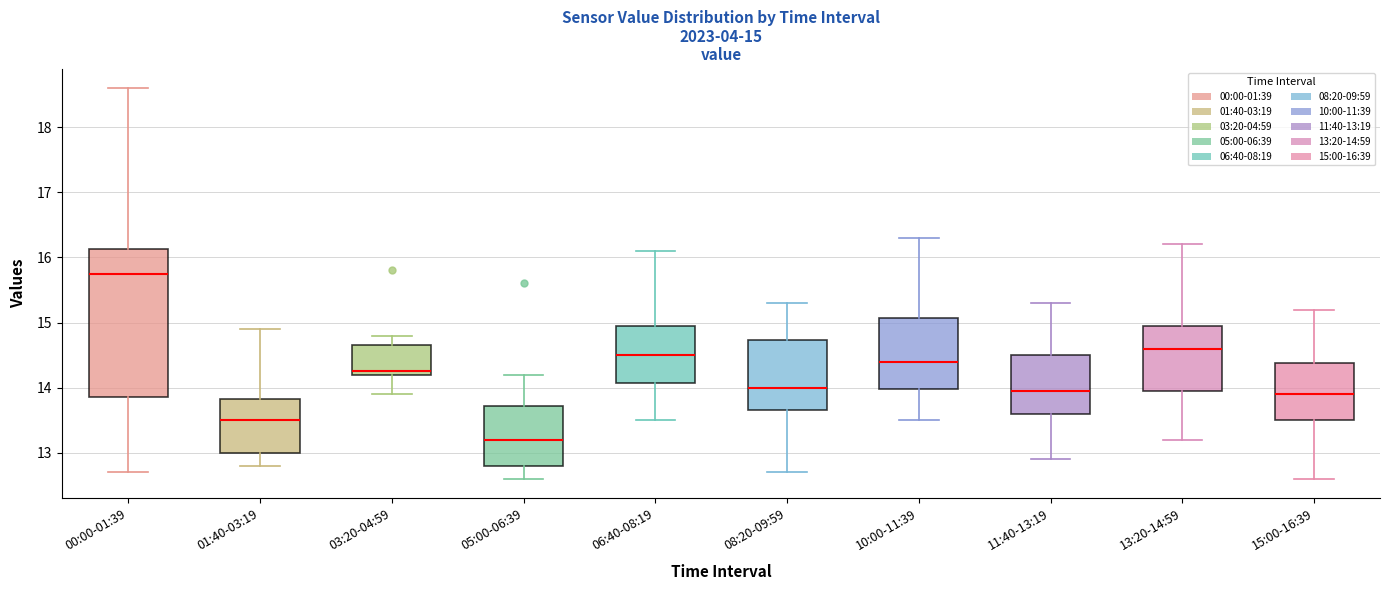

Which box's median line is the highest?

00:00-01:39